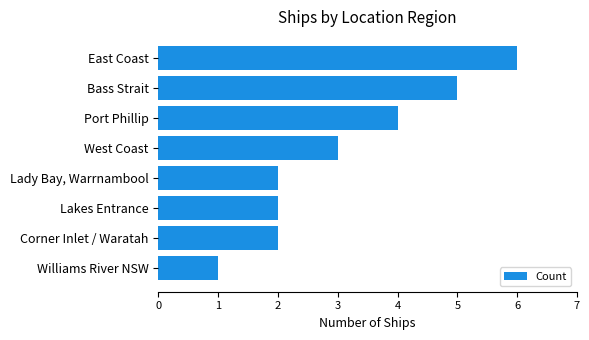

Between Williams River NSW and Corner Inlet / Waratah, which is larger?

Corner Inlet / Waratah